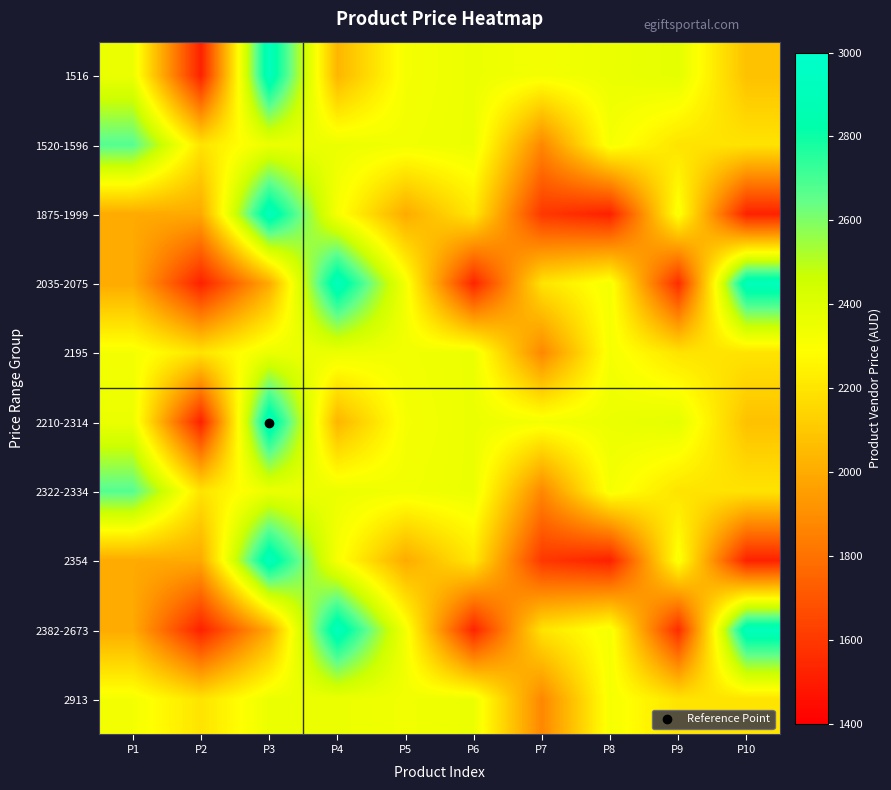

Which series has the largest range (max minus min)?

1516